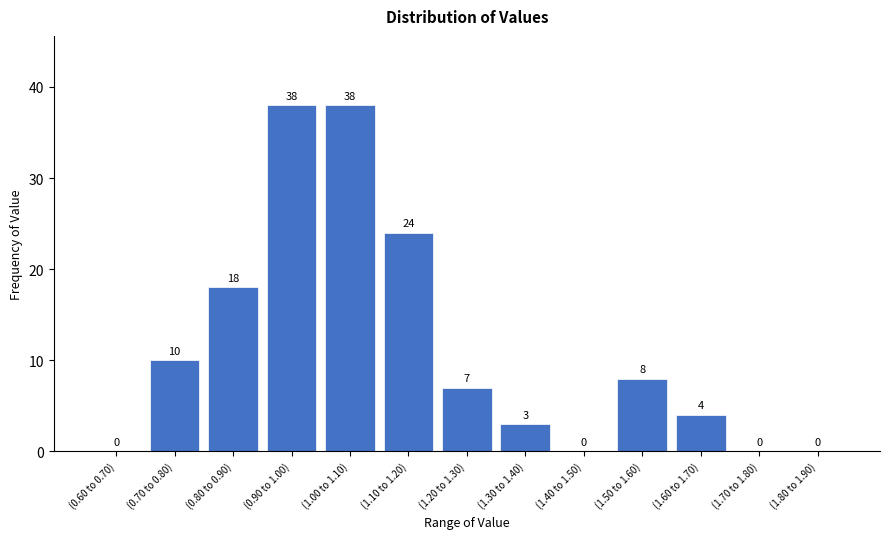

Reading left to right, transcribe all the data shown in this chart.

(0.60 to 0.70)=0	(0.70 to 0.80)=10	(0.80 to 0.90)=18	(0.90 to 1.00)=38	(1.00 to 1.10)=38	(1.10 to 1.20)=24	(1.20 to 1.30)=7	(1.30 to 1.40)=3	(1.40 to 1.50)=0	(1.50 to 1.60)=8	(1.60 to 1.70)=4	(1.70 to 1.80)=0	(1.80 to 1.90)=0